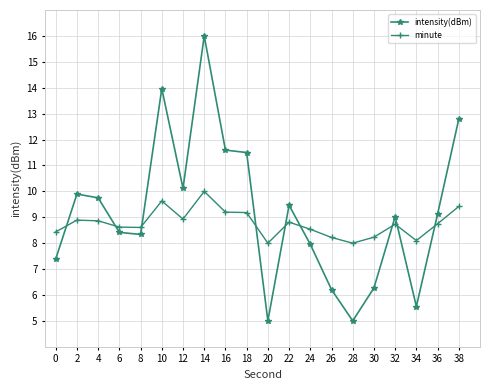

Which series has the largest total across all categories?

intensity(dBm)